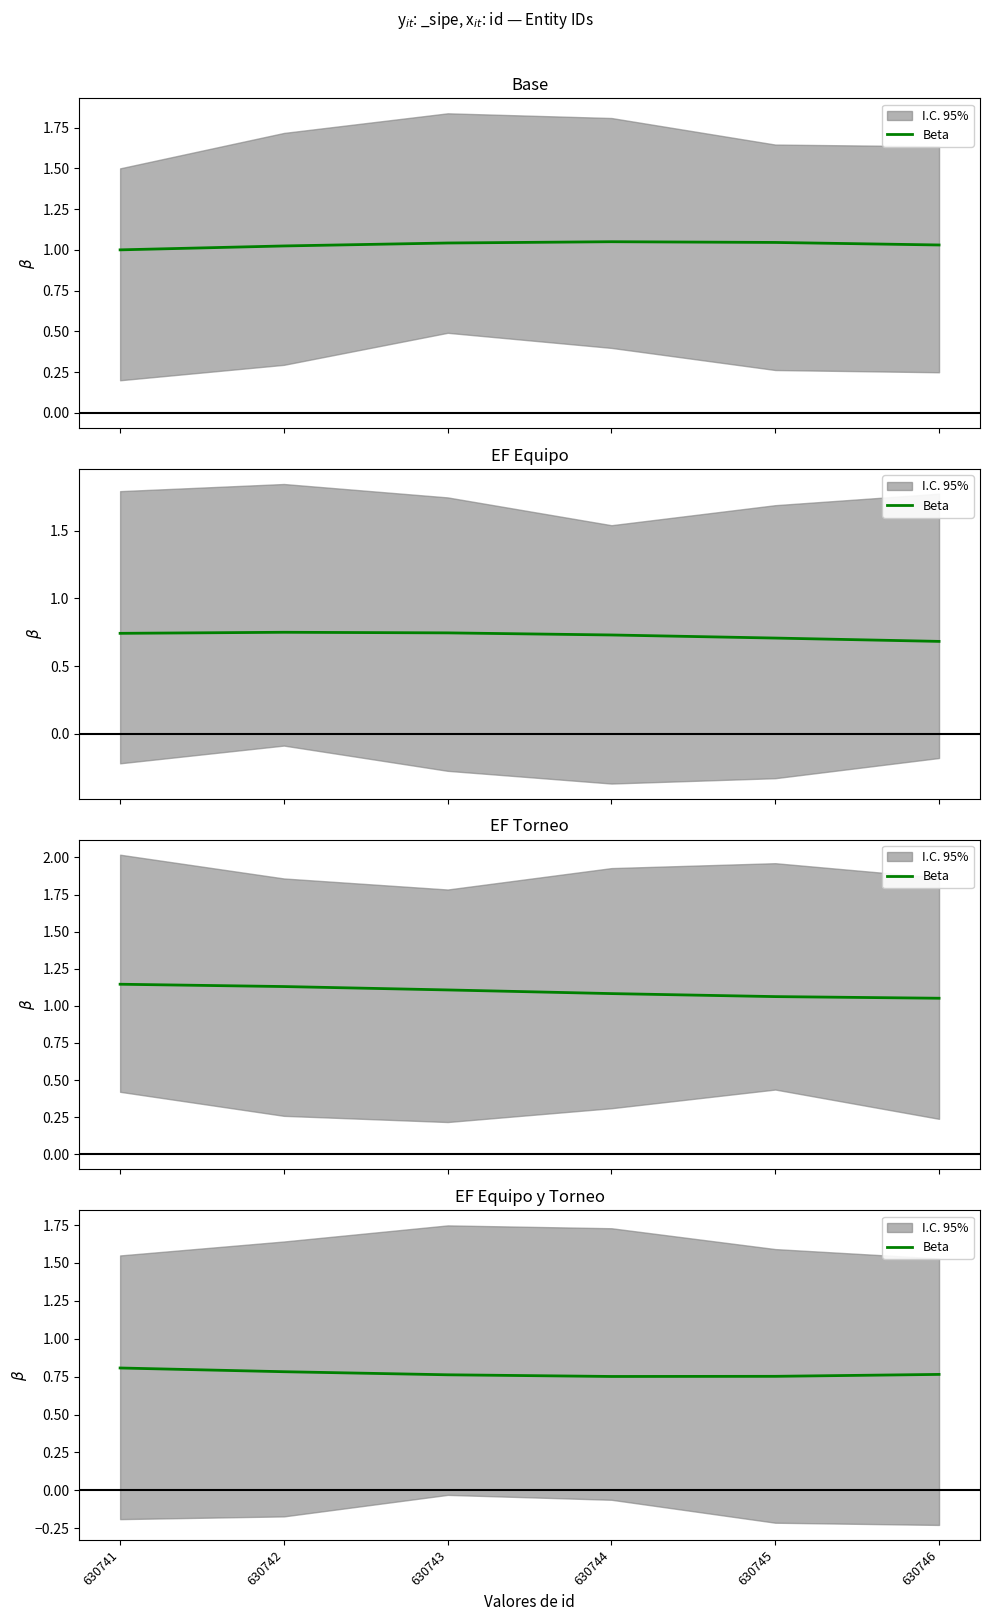

The value at 630745 is 0.4. True or false?

False